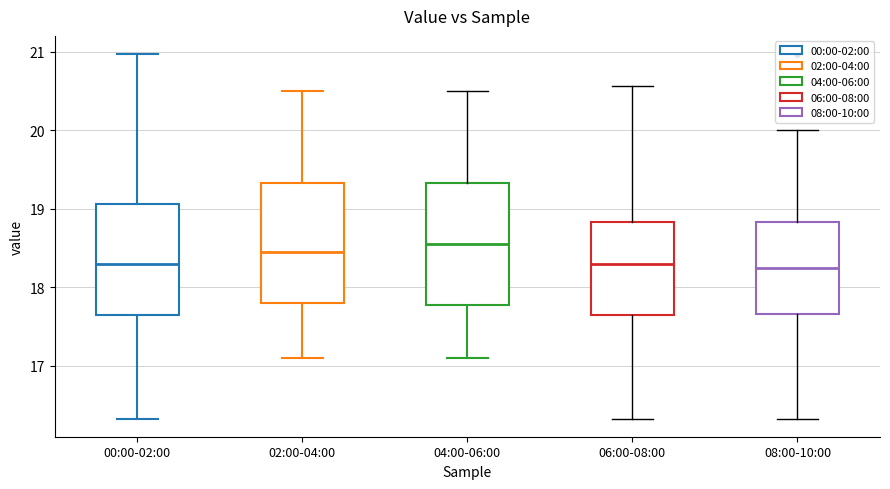

Reading left to right, transcribe this box plot: for each box, give where its median line is, the range the box spans, and where its two whiskers end, as read against the y-axis. The values are not printed on the chart, so give them approximately, as read against the axis.

00:00-02:00: median 18.3, box 17.7 to 19.1, whiskers 16.3 to 21.0
02:00-04:00: median 18.5, box 17.8 to 19.3, whiskers 17.1 to 20.5
04:00-06:00: median 18.6, box 17.8 to 19.3, whiskers 17.1 to 20.5
06:00-08:00: median 18.3, box 17.7 to 18.8, whiskers 16.3 to 20.6
08:00-10:00: median 18.3, box 17.7 to 18.8, whiskers 16.3 to 20.0